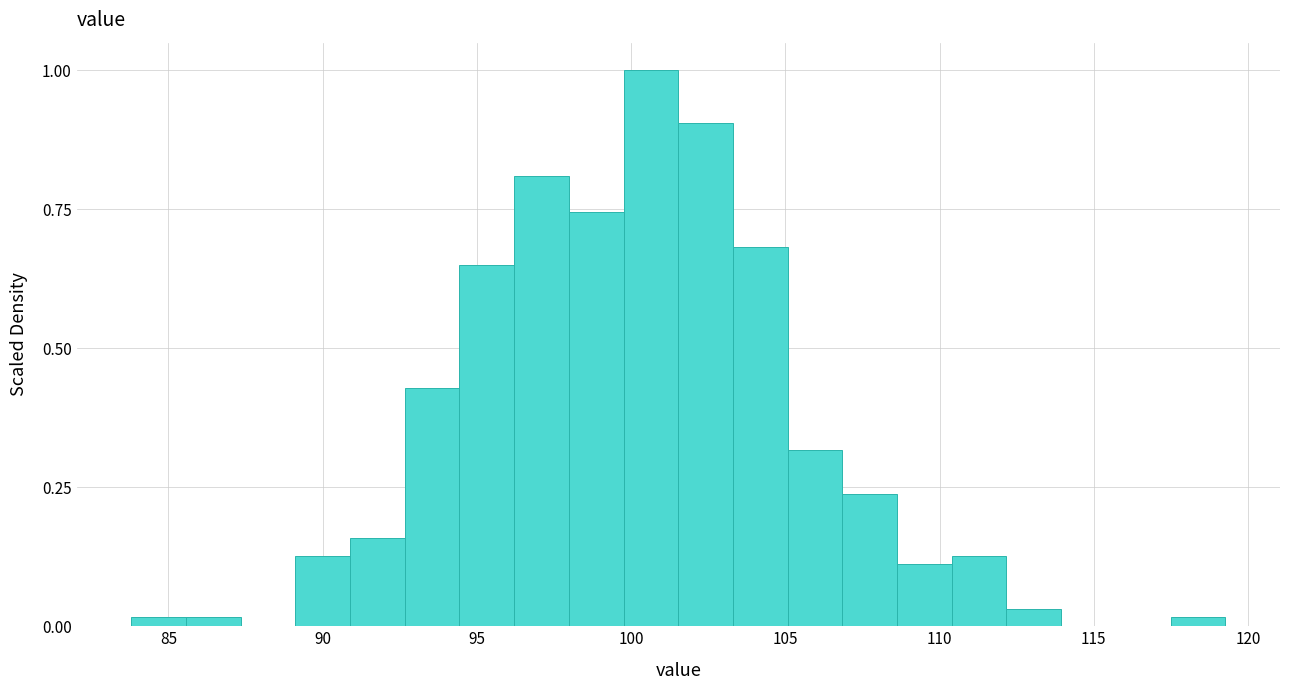

Read against the x-axis, roughly where is the centre of the tallest bar?

100.5